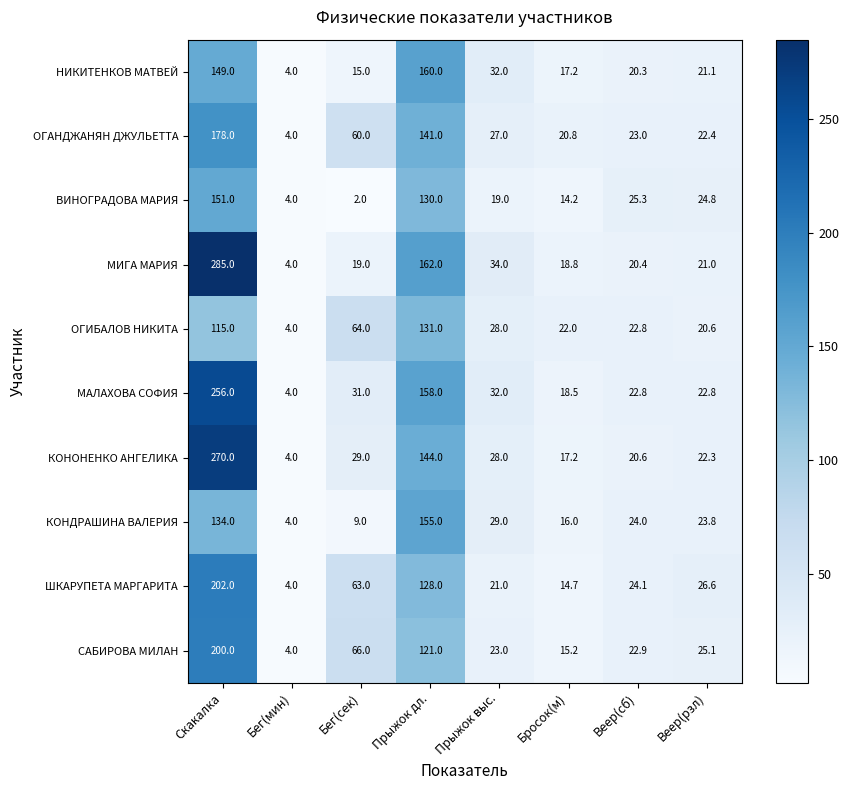

What is the difference between the maximum and minimum values in the ШКАРУПЕТА МАРГАРИТА series?

198.0